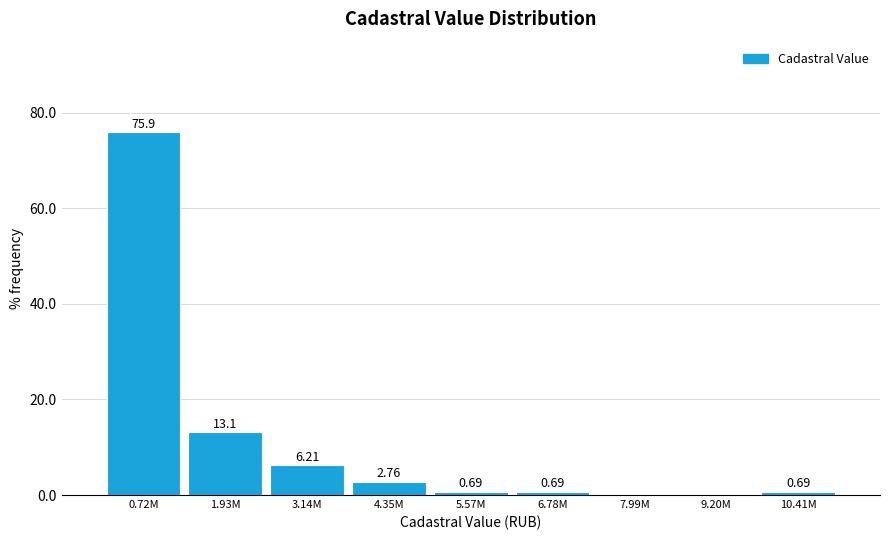

Between 3.14M and 5.57M, which is larger?

3.14M